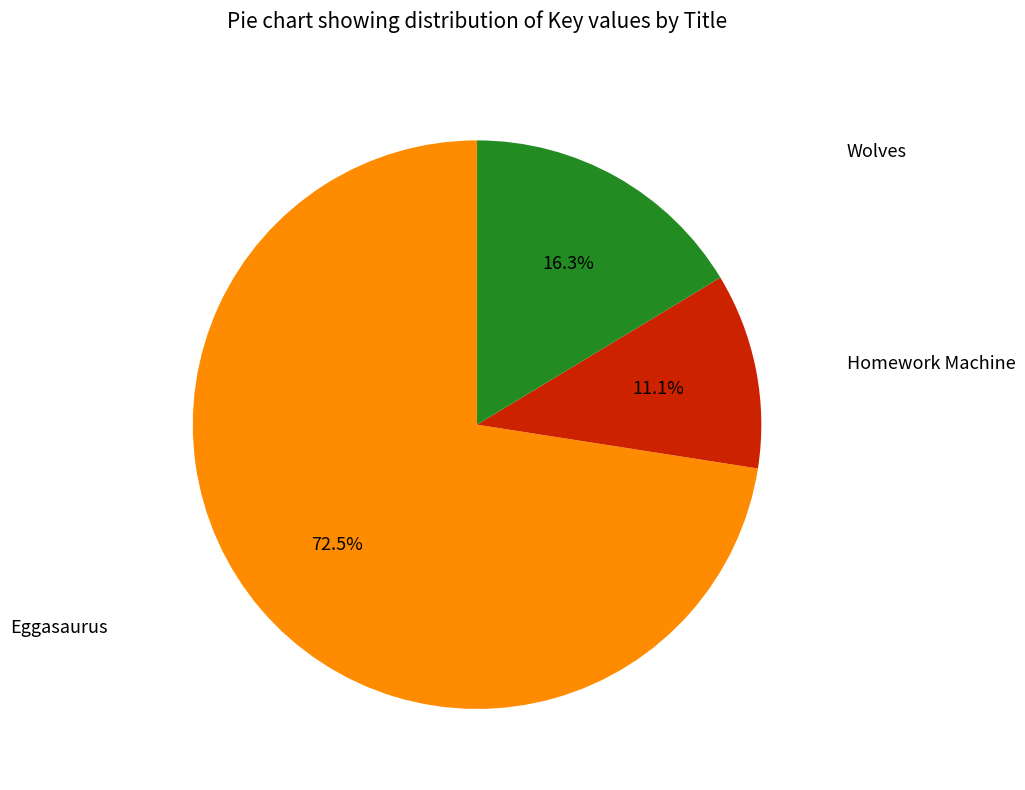

Does any single category account for the majority?

Yes